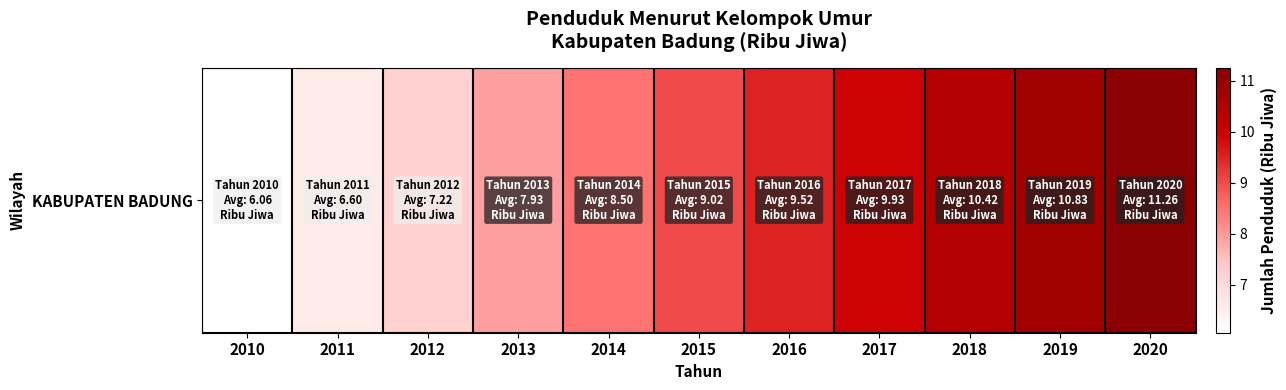

List the labels in order of value, smallest first.

2010, 2011, 2012, 2013, 2014, 2015, 2016, 2017, 2018, 2019, 2020